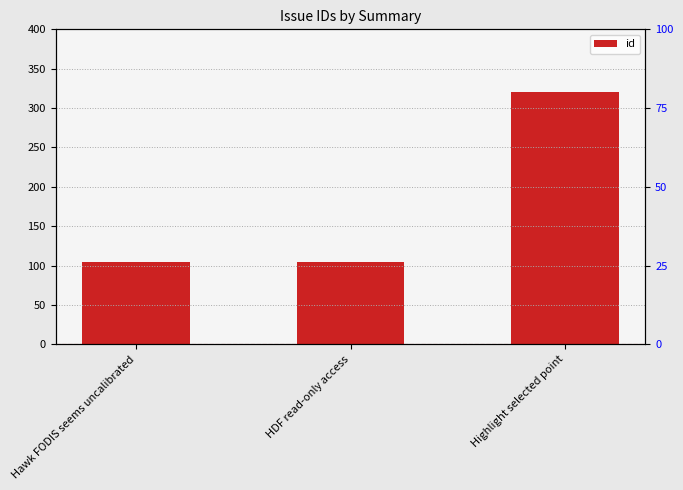

Approximately how many times larger is the value at Hawk FODIS seems uncalibrated compared to Highlight selected point?

0.3